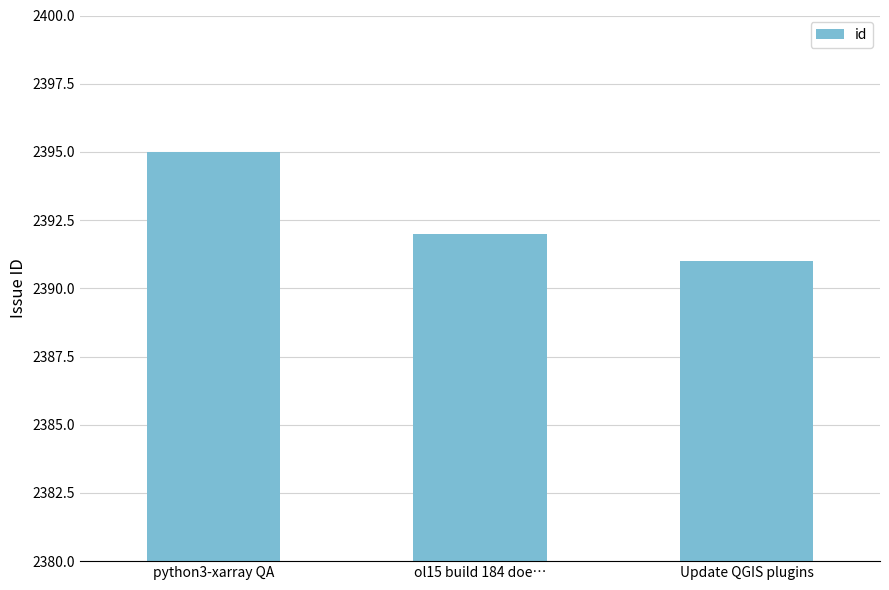

Is it true that the value at python3-xarray QA is 2395?

True